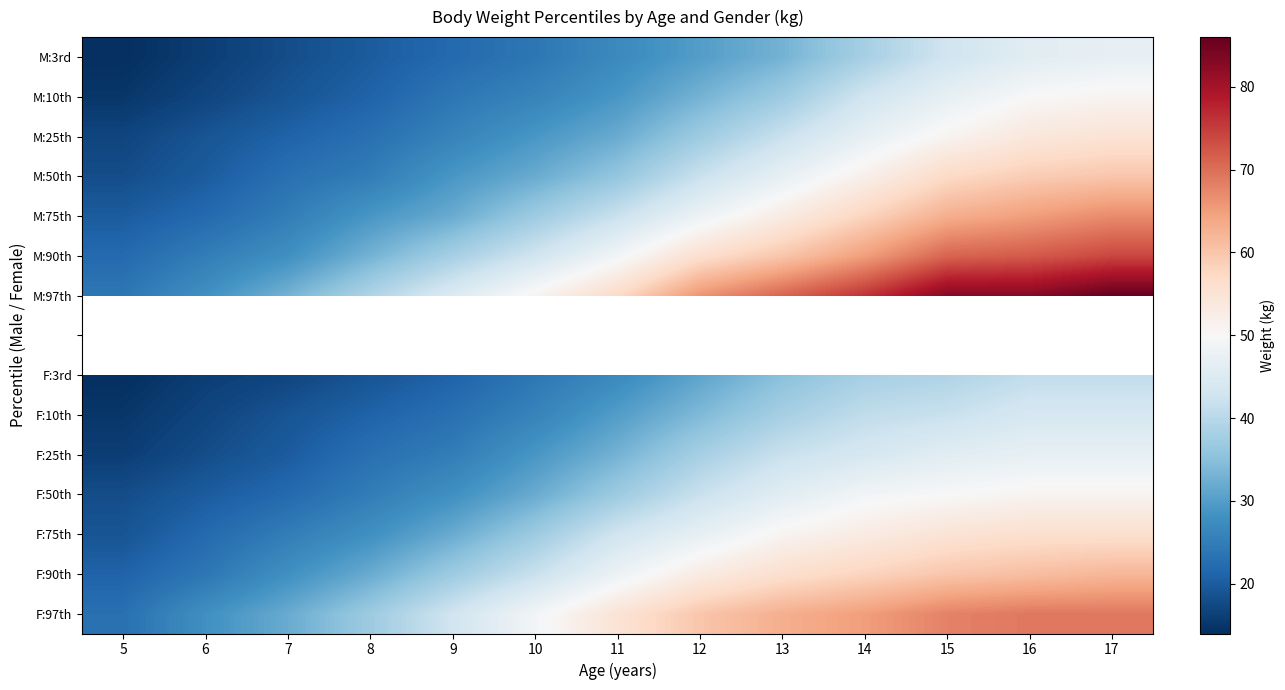

What is the average value of the F:97th series?

50.8